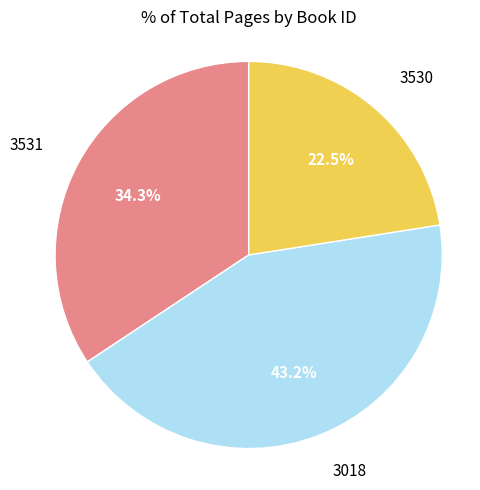

To the nearest percent, what is the combined percentage of 3018 and 3530?

66%